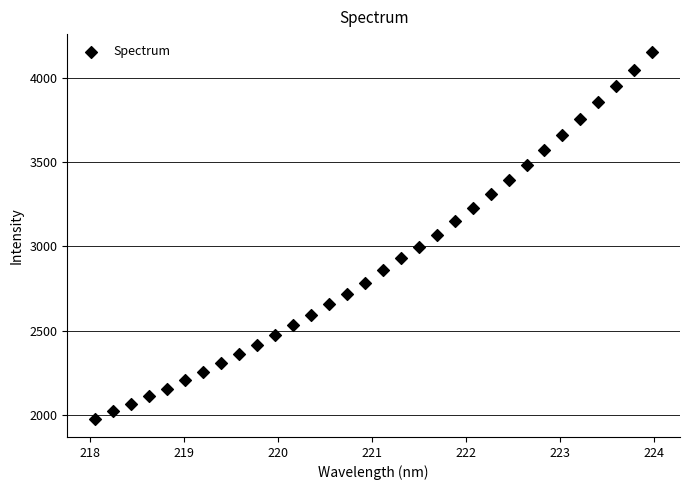

What is the range of X values (max minus min)?

5.9